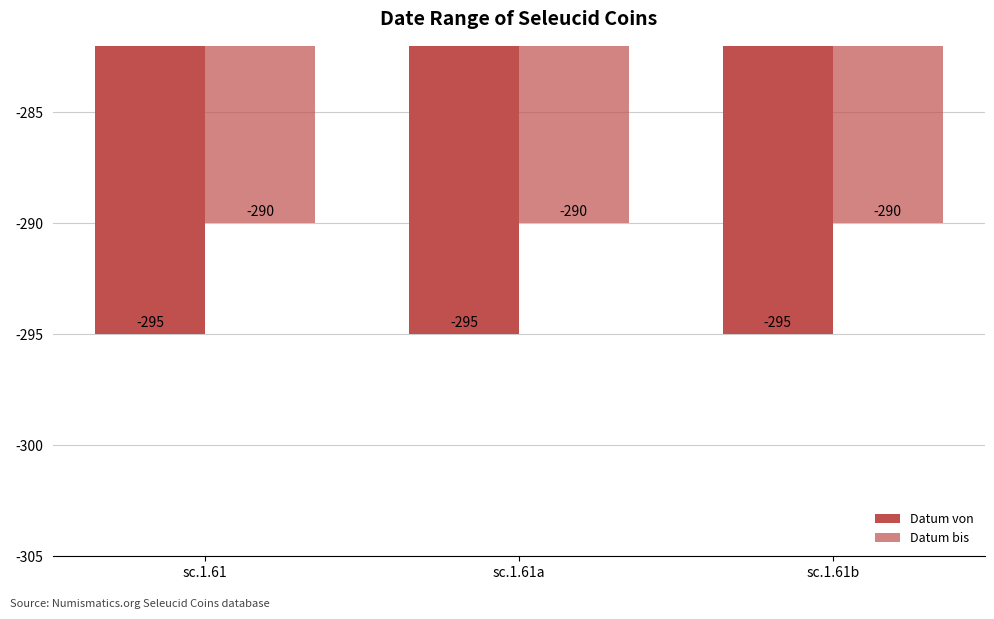

Which category has the highest value in the Datum bis series?

sc.1.61